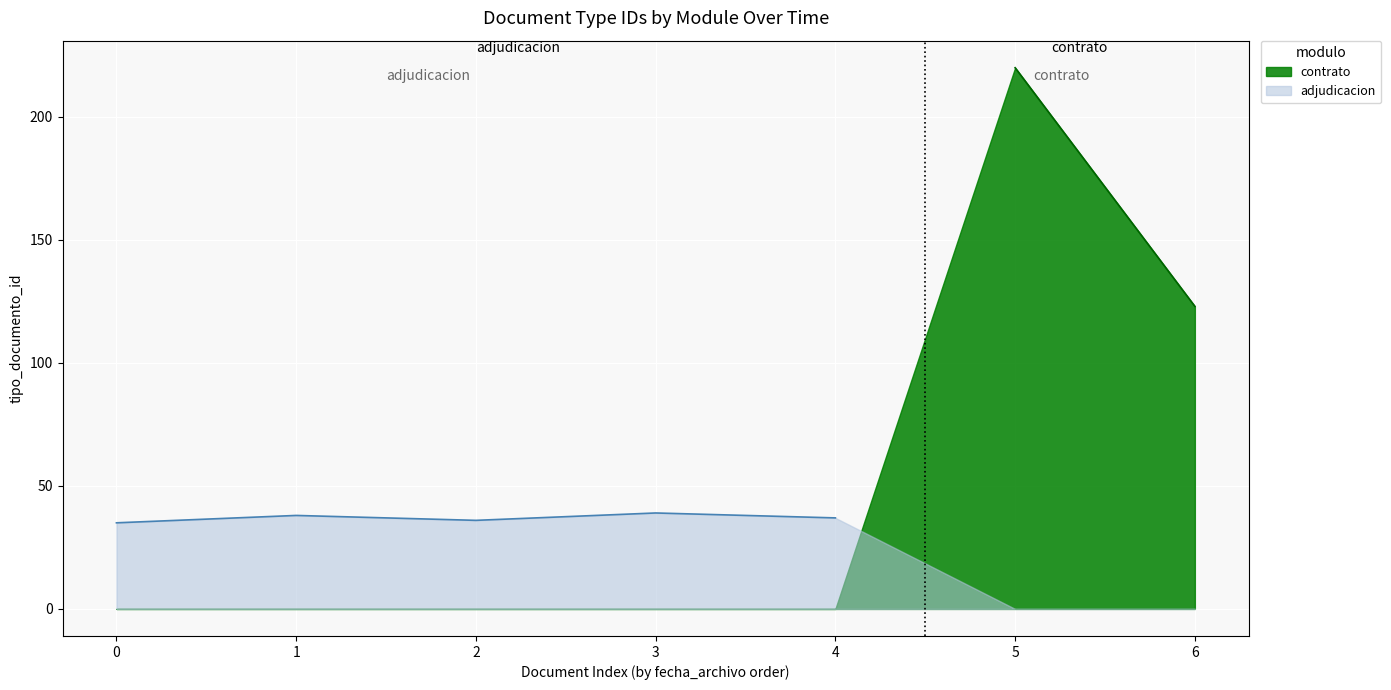

What is the sum of all values?

185